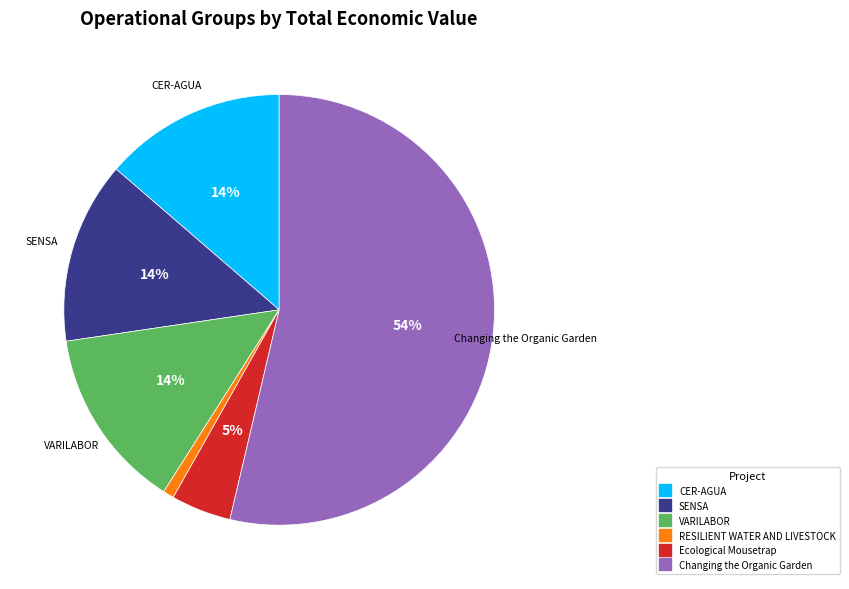

How many slices are in this pie chart?

6